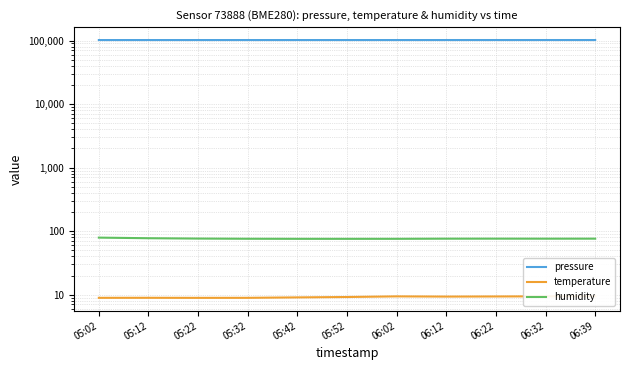

True or false: temperature and pressure intersect in this chart.

False